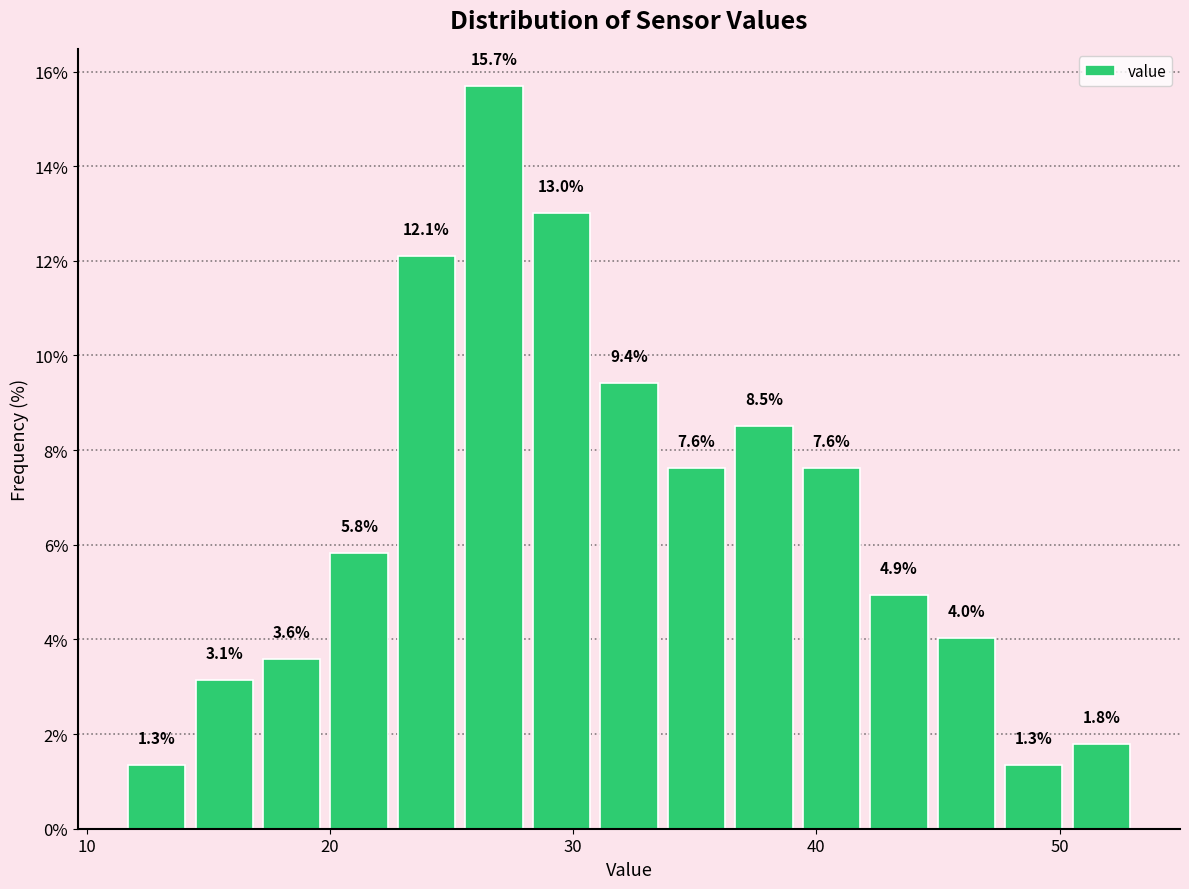

Around what value on the x-axis is the tallest bar? Give the approximate position of its centre, as read against the axis.

27